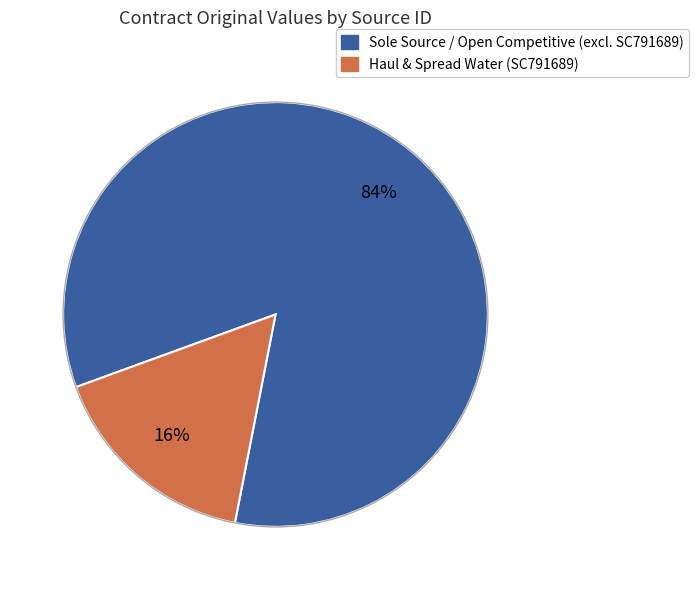

Does any single category account for the majority?

Yes